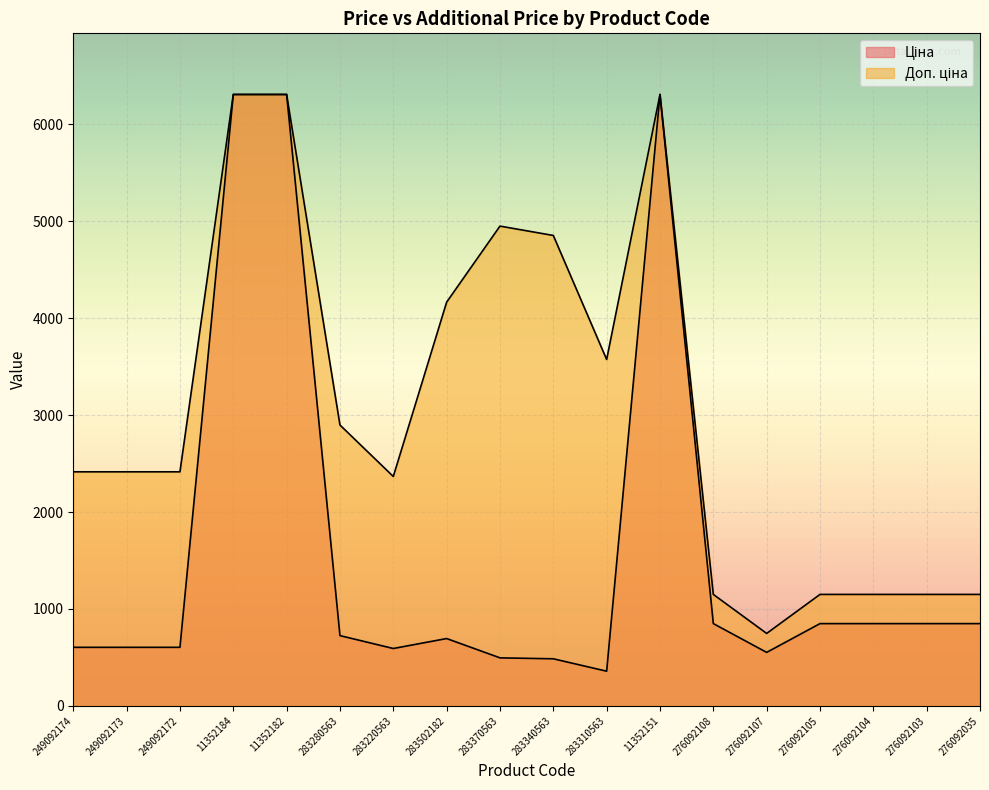

Which category has the lowest value in the Доп. ціна series?

276092107